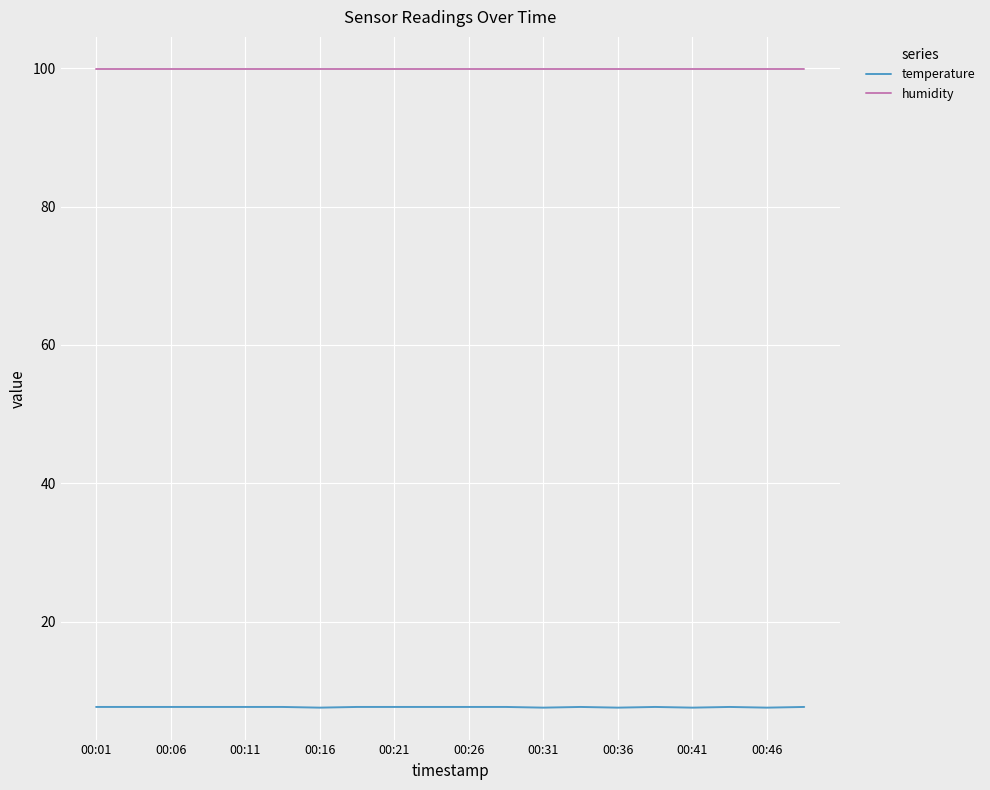

True or false: humidity and temperature intersect in this chart.

False